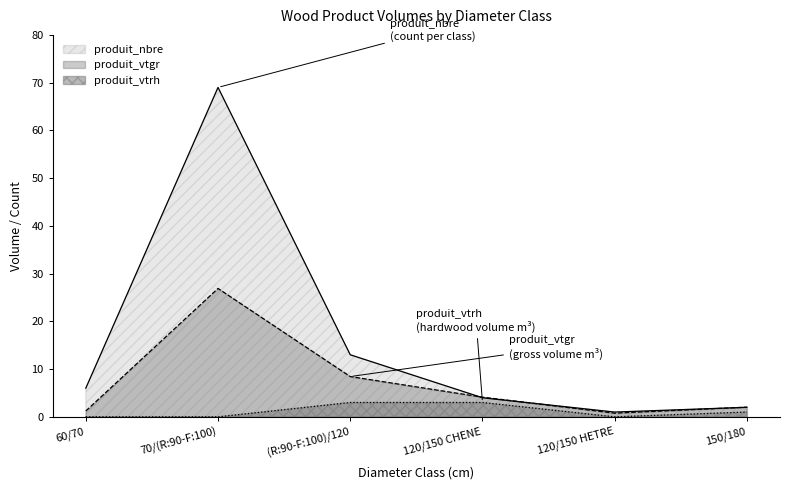

Where is the first local minimum for produit_vtrh?

120/150 HETRE